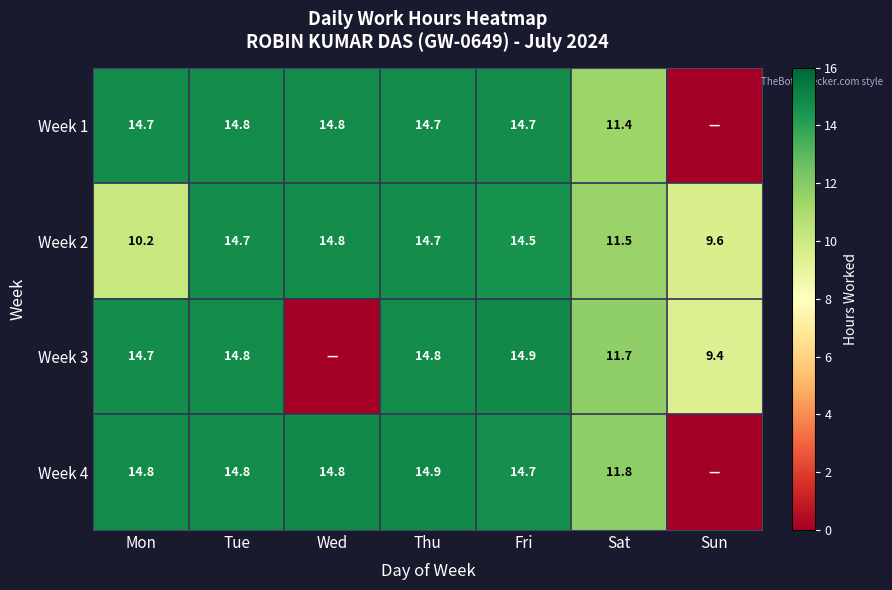

What is the difference between the maximum and minimum values in the Week 2 series?

5.2